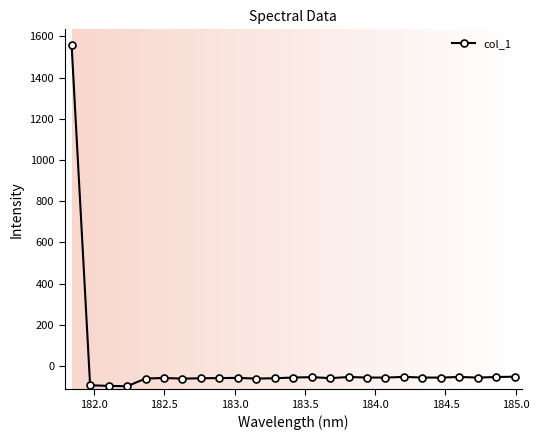

How many categories are shown in the chart?

25